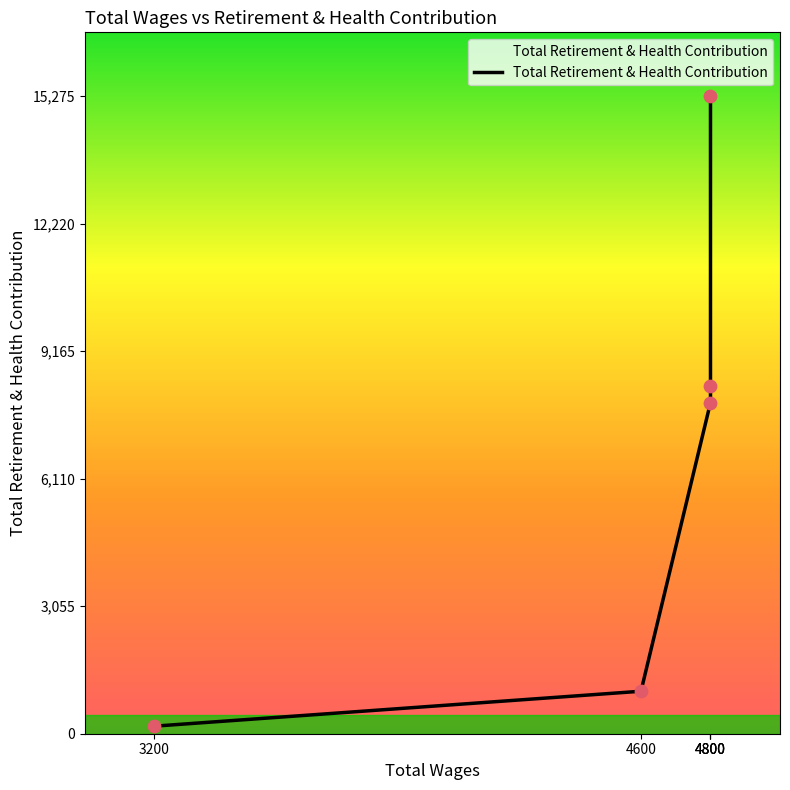

What is the change in value from 4800.0 to 3200.0?

-8141